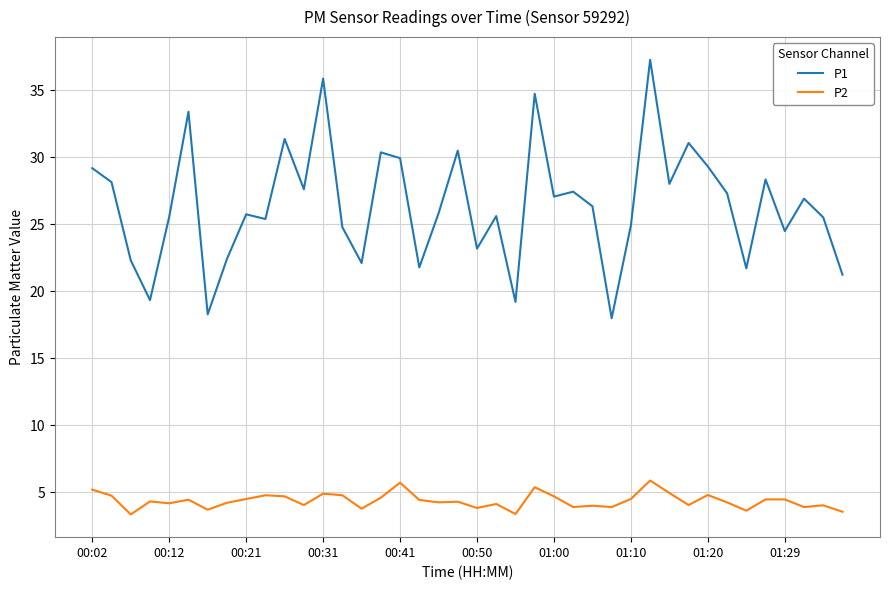

True or false: P1 has more than 0 interior local peaks.

True